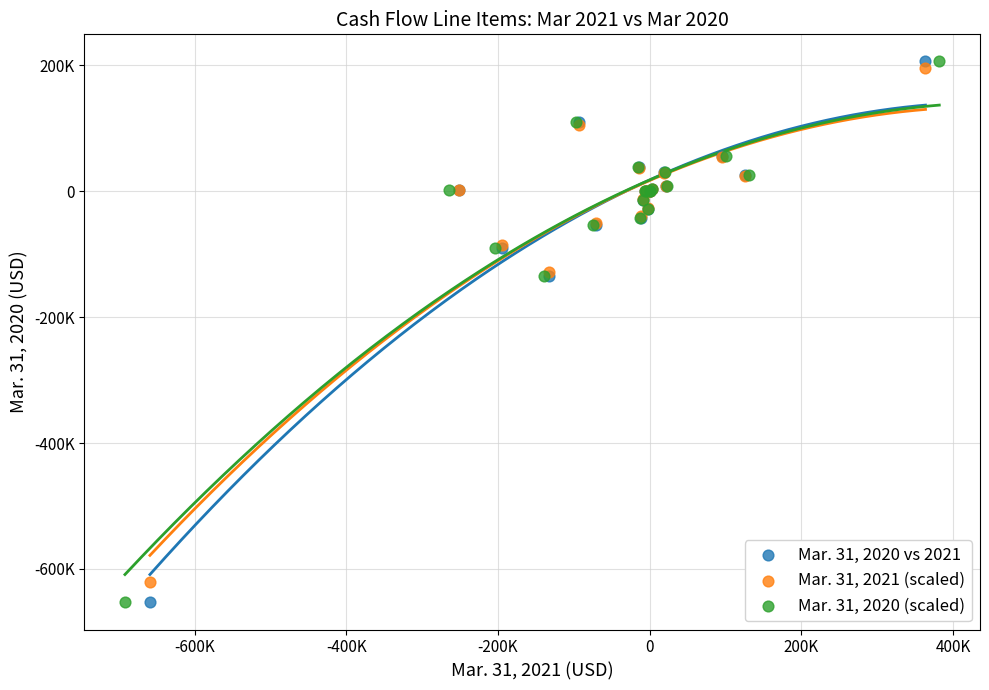

What are all the series names shown in the legend?

Mar. 31, 2020 vs 2021, Mar. 31, 2021 (scaled), Mar. 31, 2020 (scaled)